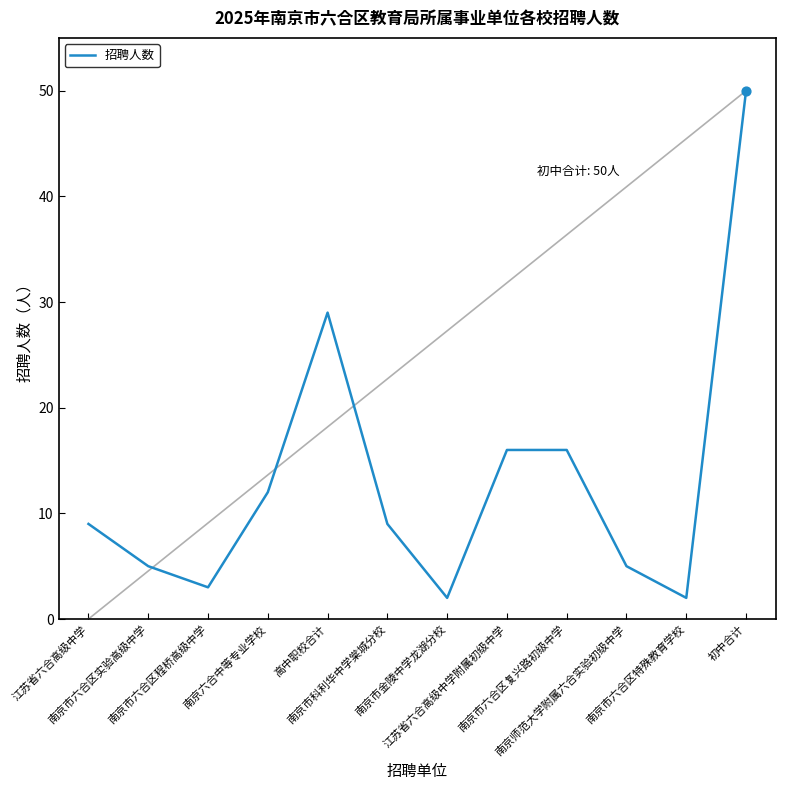

What is the change in value from 南京六合中等专业学校 to 江苏省六合高级中学附属初级中学?

+4